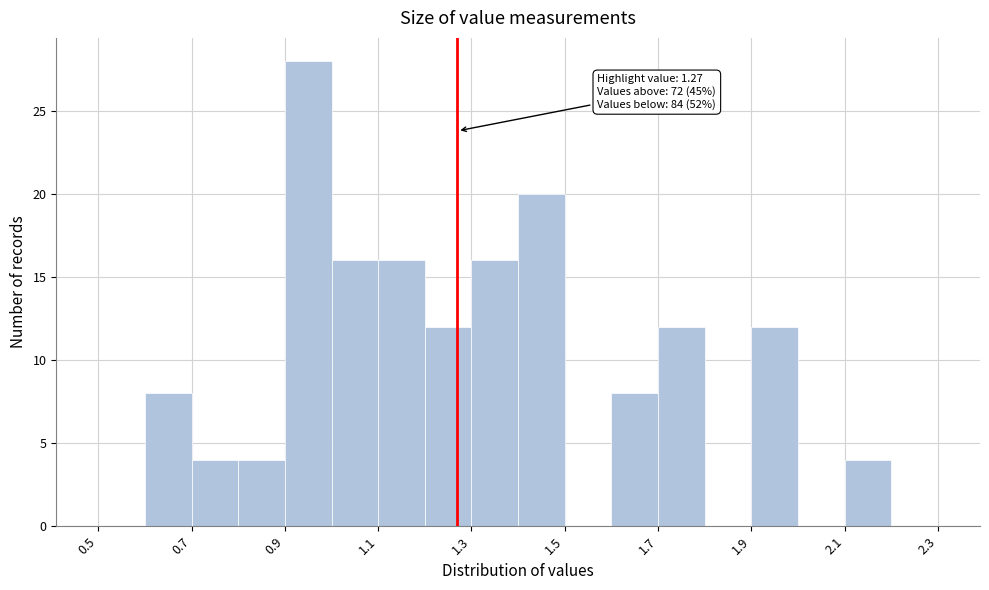

Over which range of the x-axis is the bar tallest?

0.9 to 1.0